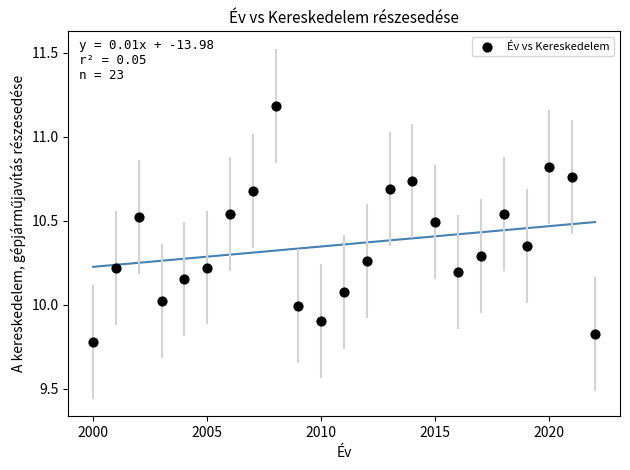

What is the range of X values (max minus min)?

22.0